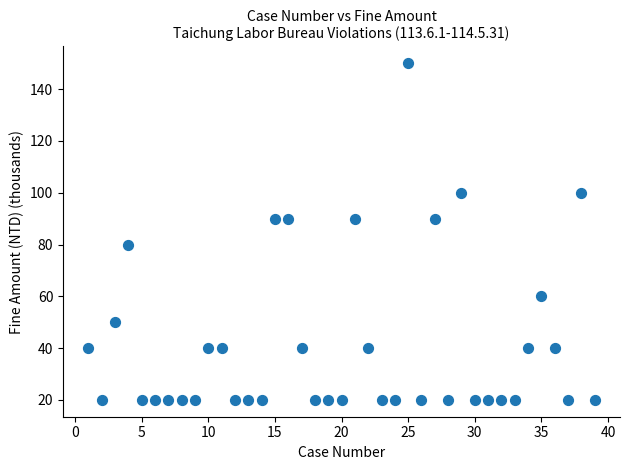

What is the range of Y values (max minus min)?

130